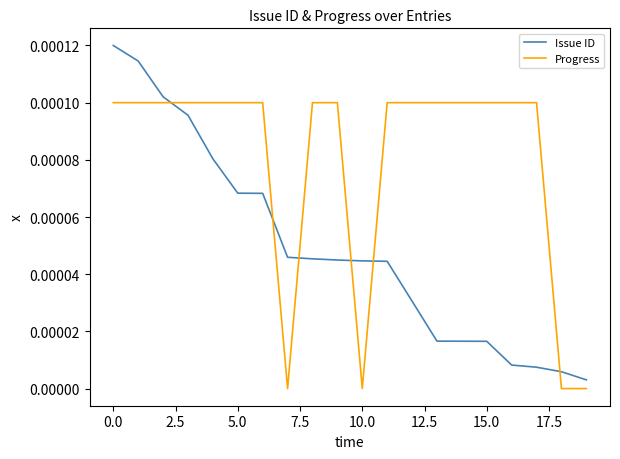

Which series has the widest spread of values?

Issue ID